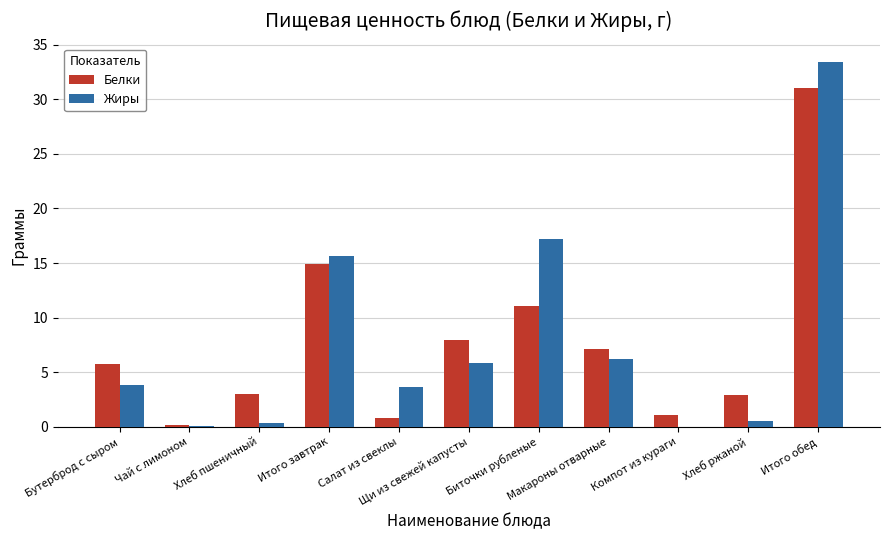

Where is Жиры nearest to the value 16?

Итого завтрак